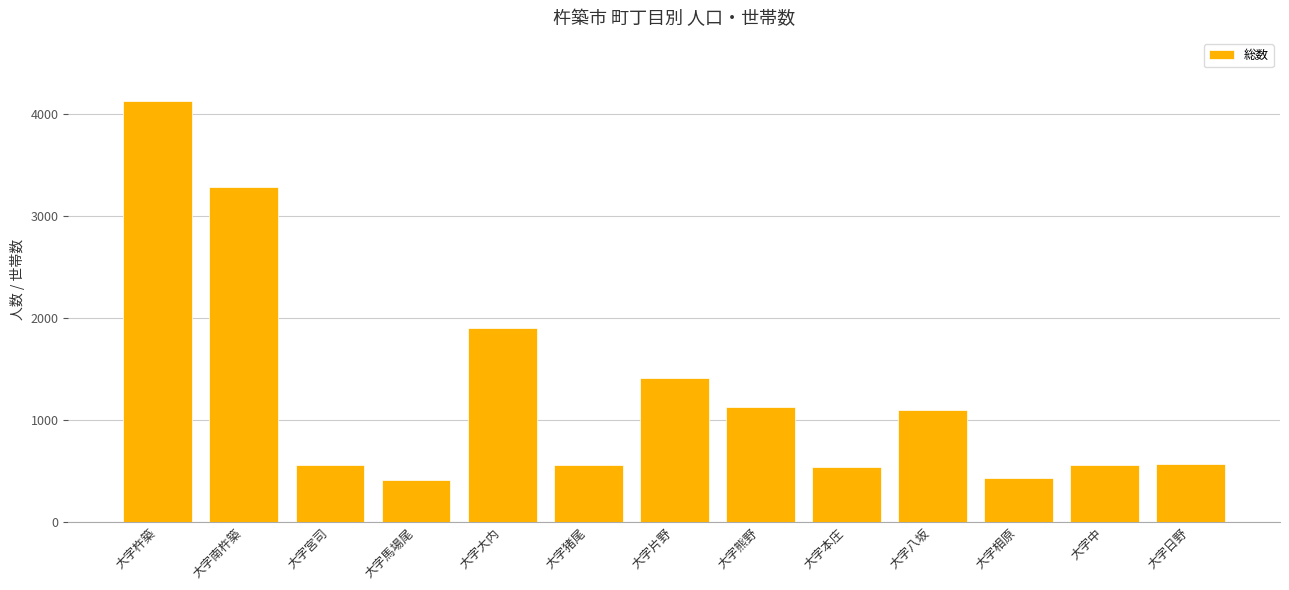

Count the number of categories in the chart.

13